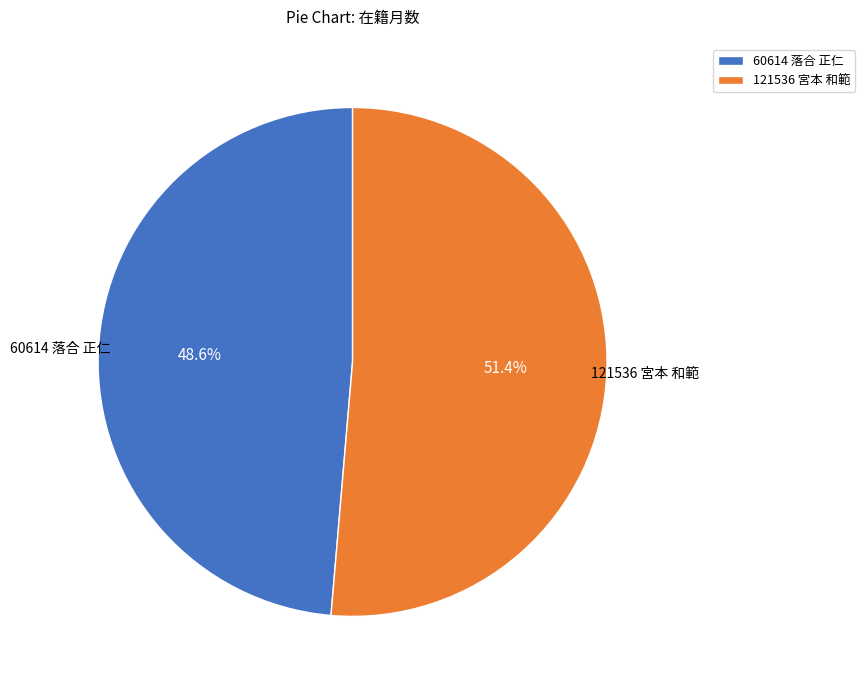

To the nearest percent, what percentage of the pie is 60614 落合 正仁?

49%